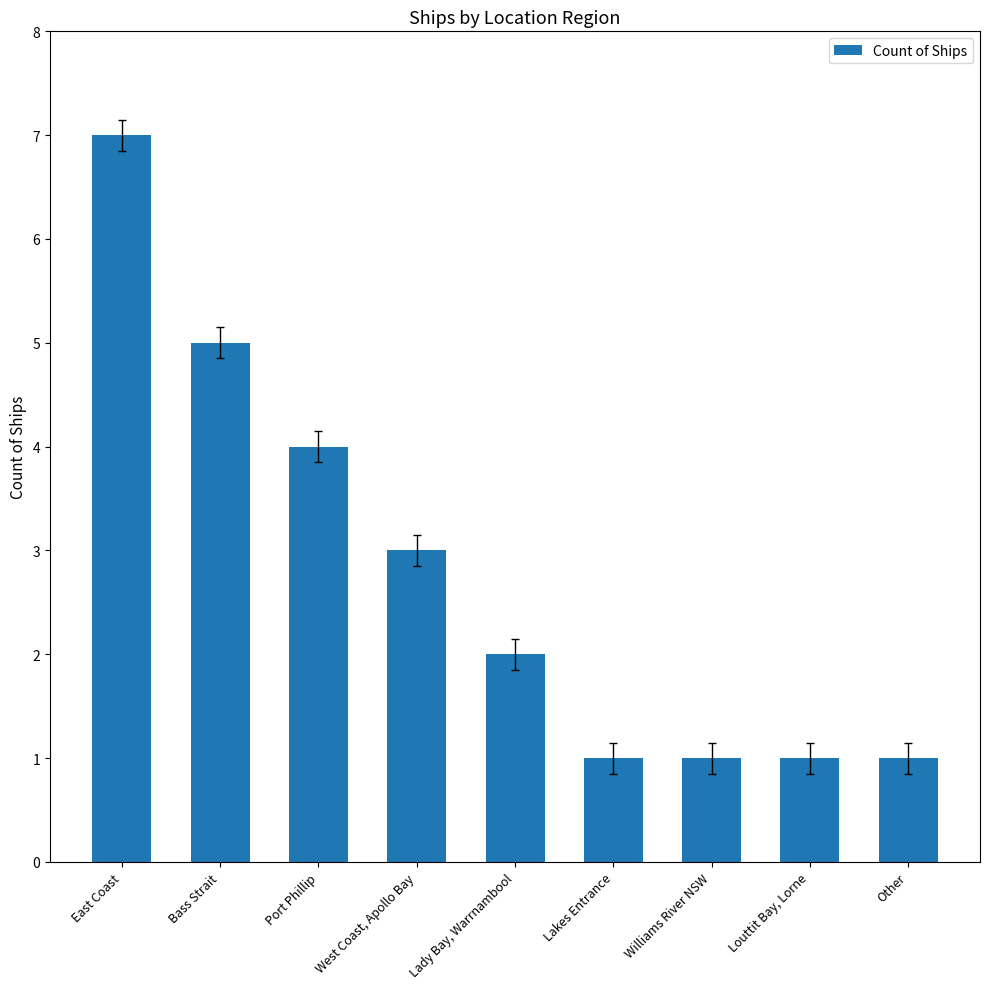

Reading left to right, list all the values displayed in this chart.

7	5	4	3	2	1	1	1	1